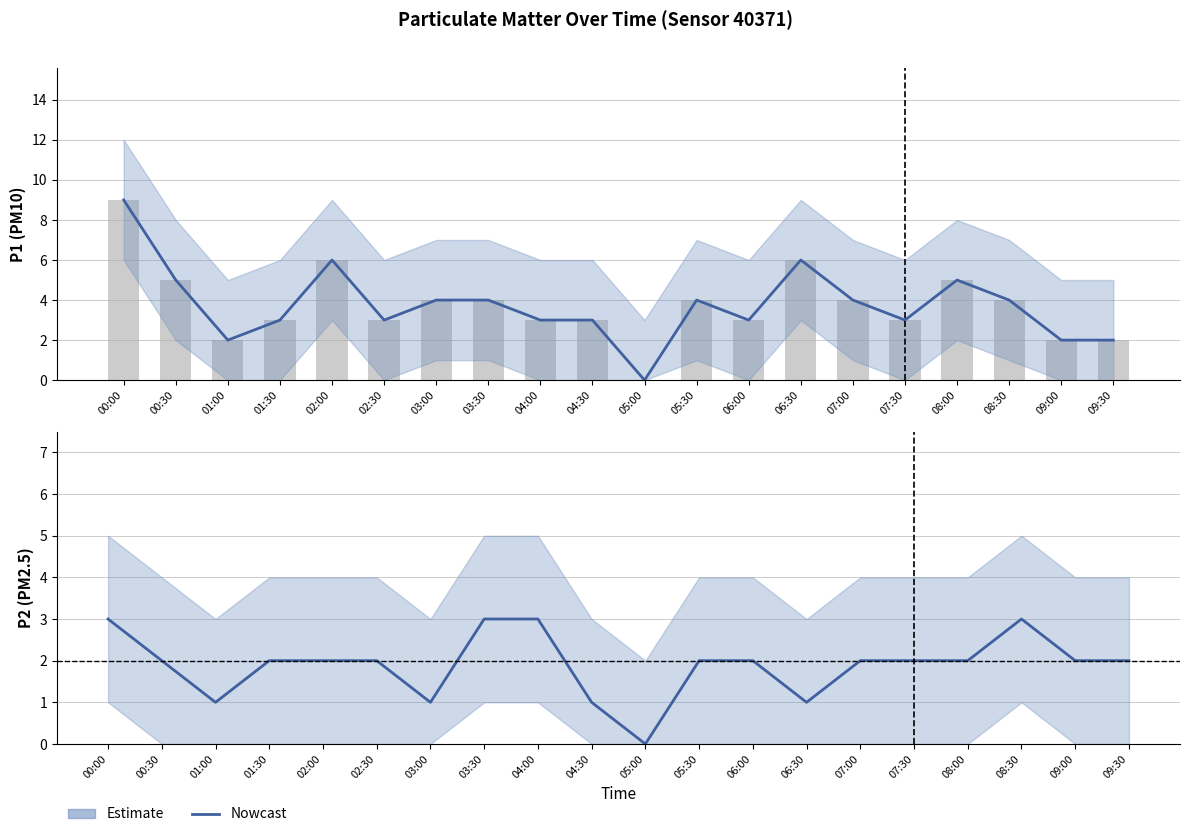

At which category is the sum across all series the highest?

00:00